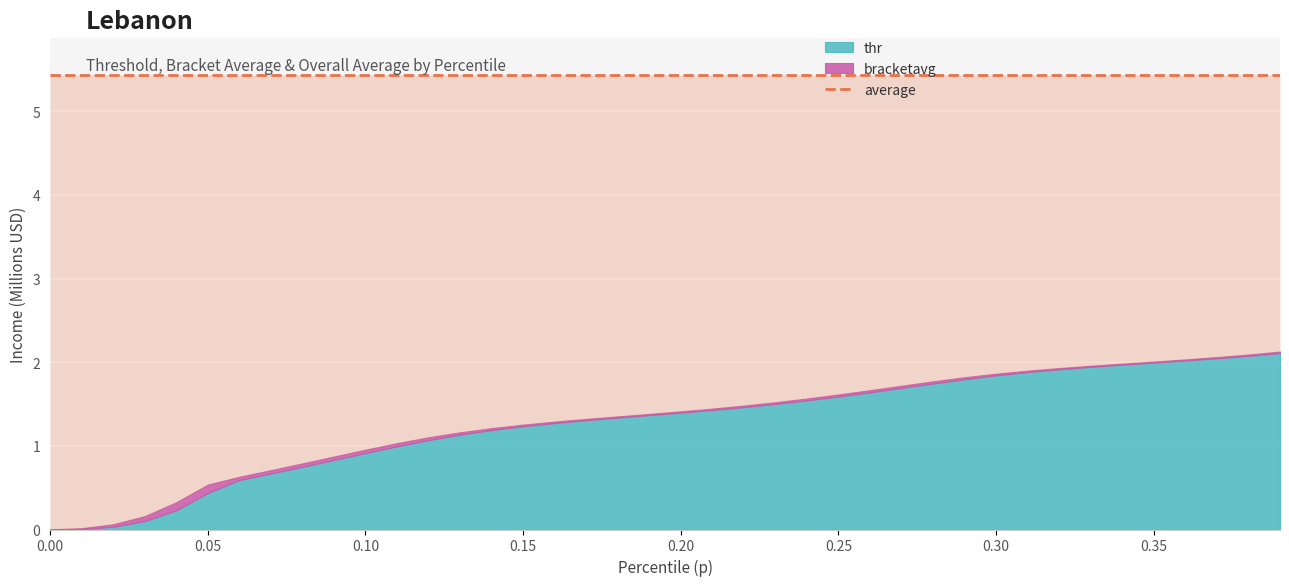

What is the sum of the thr values at 20 and 3?

1498120.5